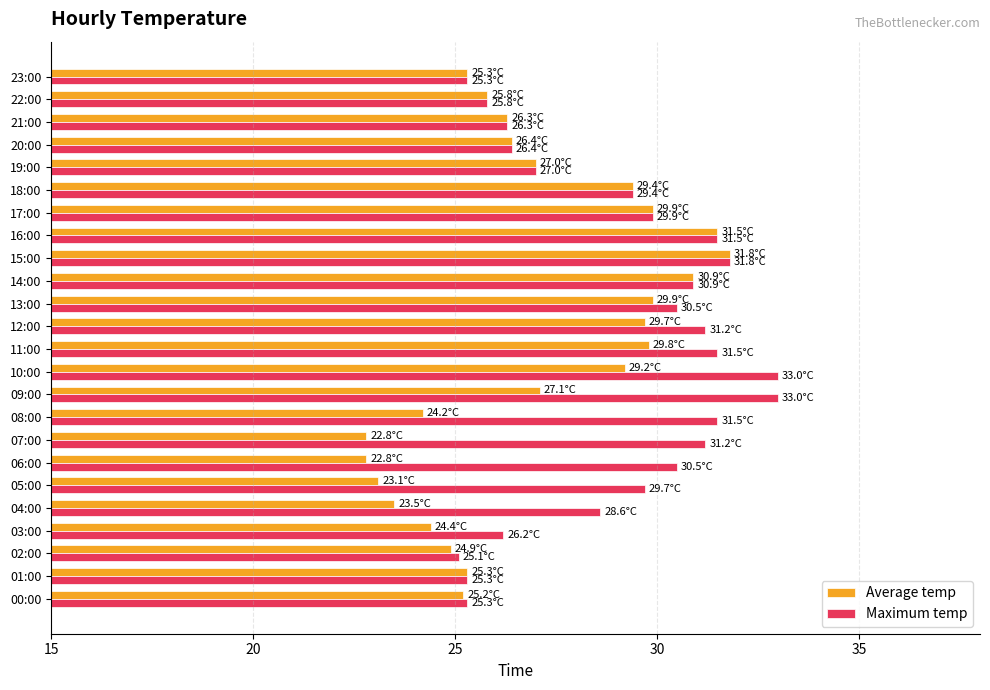

The value of Maximum temp at 16:00 is 31.5. True or false?

True